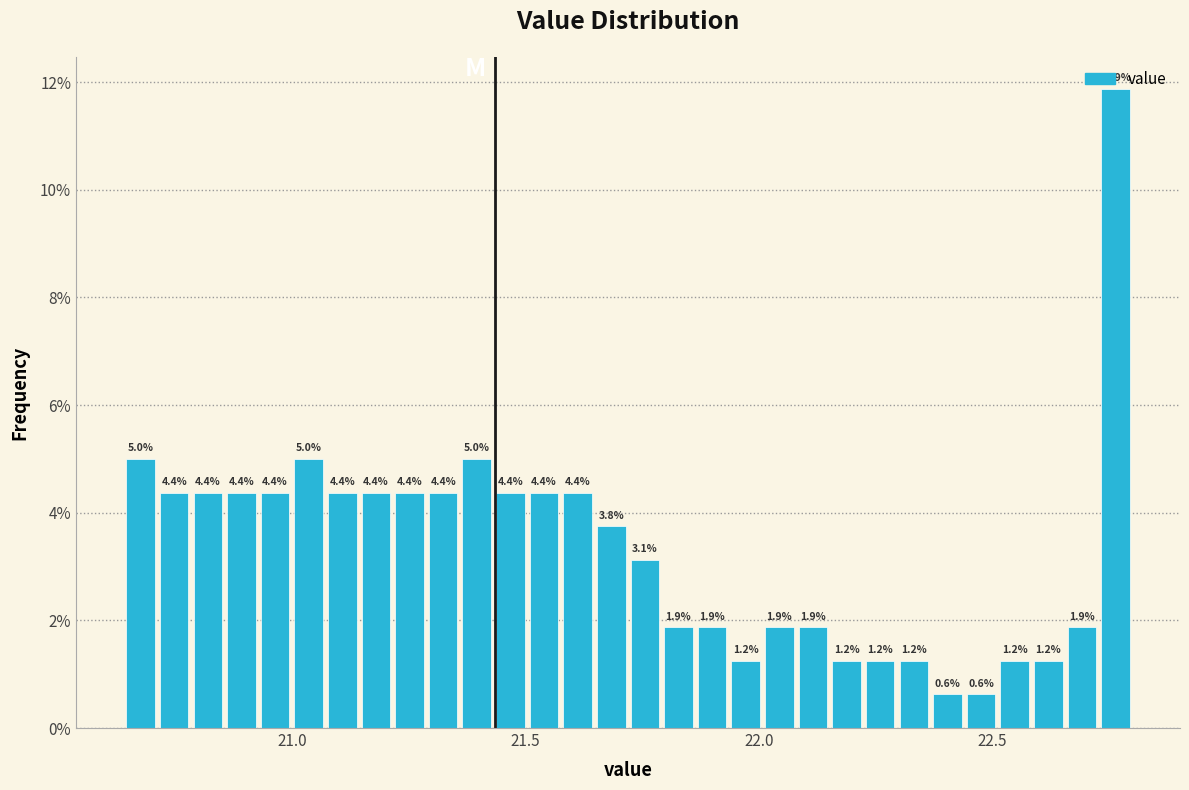

Around what value on the x-axis is the tallest bar? Give the approximate position of its centre, as read against the axis.

22.75